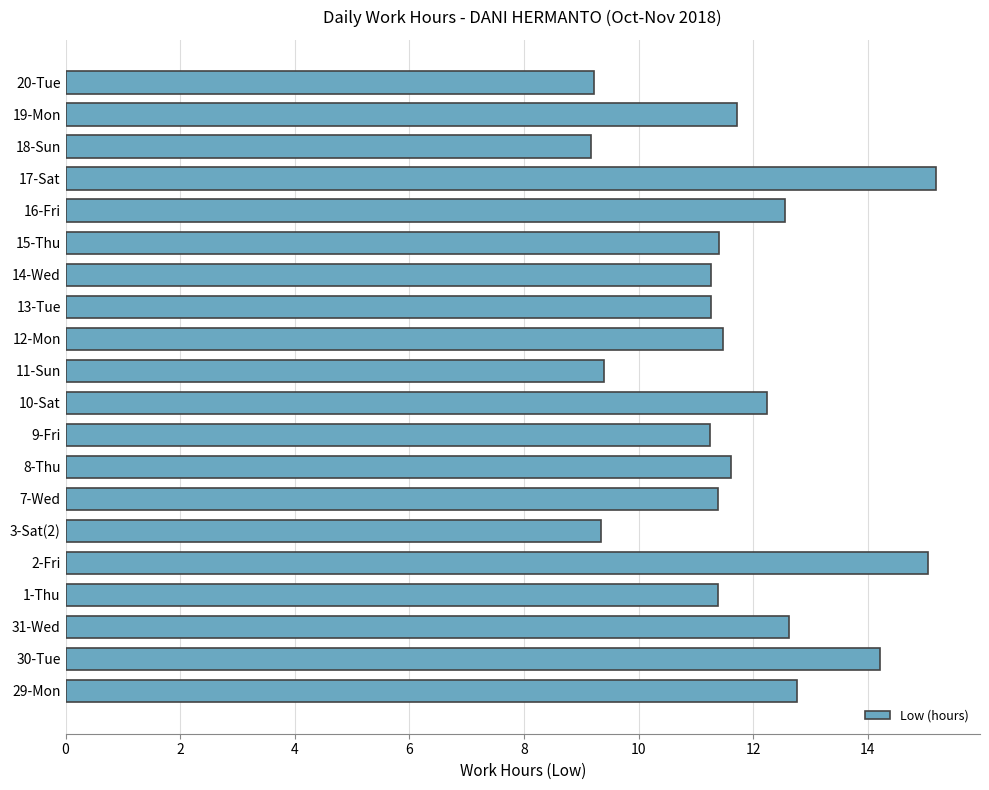

What is the minimum value shown in the chart?

9.2